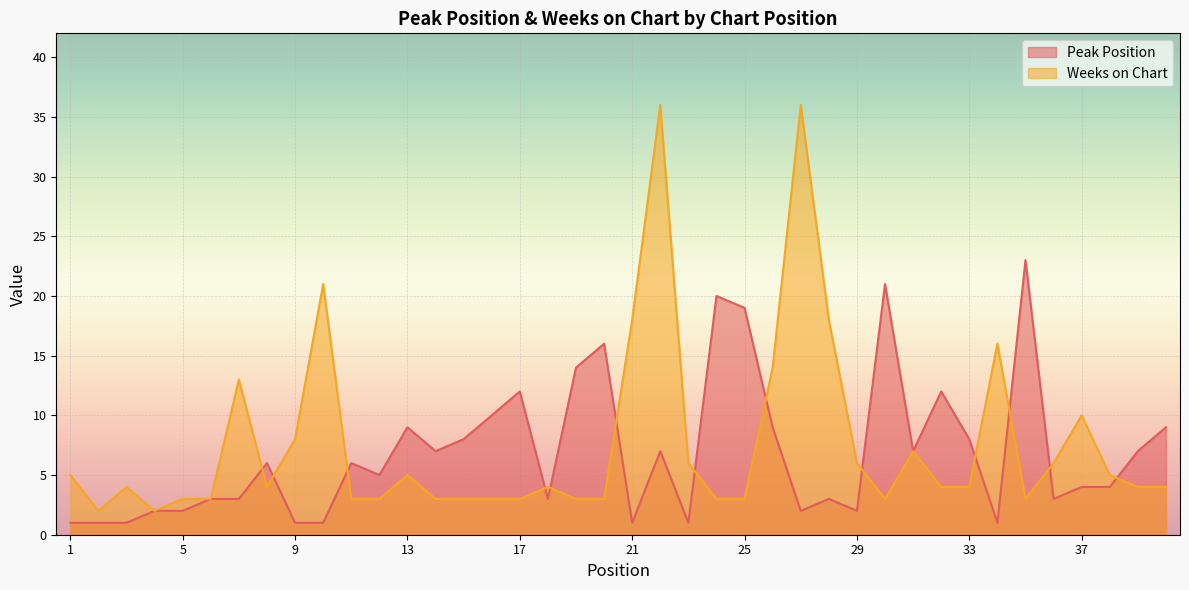

What is the value of the Weeks on Chart point at the 25th from the left?

3